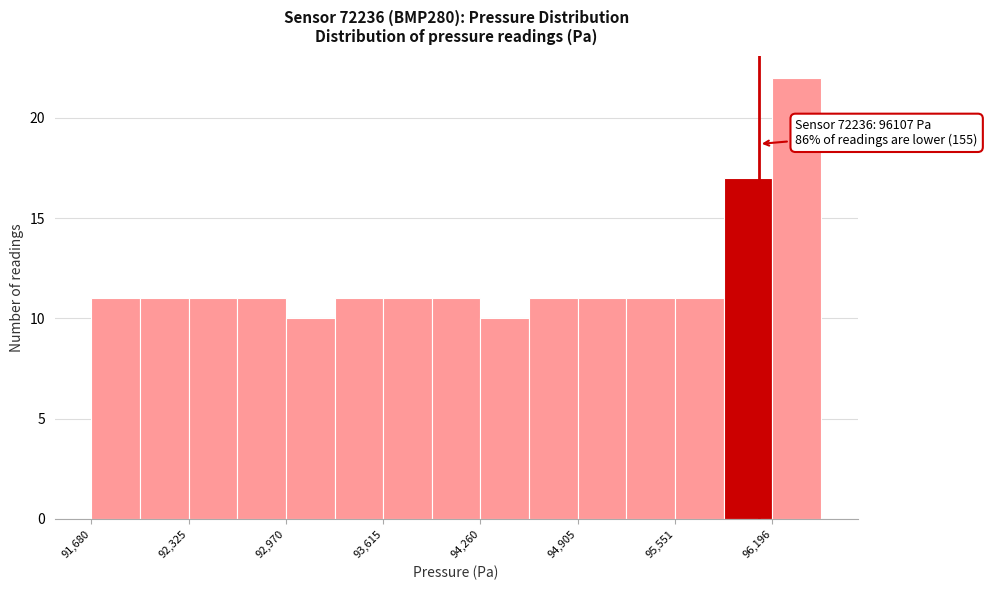

Around what value on the x-axis is the tallest bar? Give the approximate position of its centre, as read against the axis.

96400